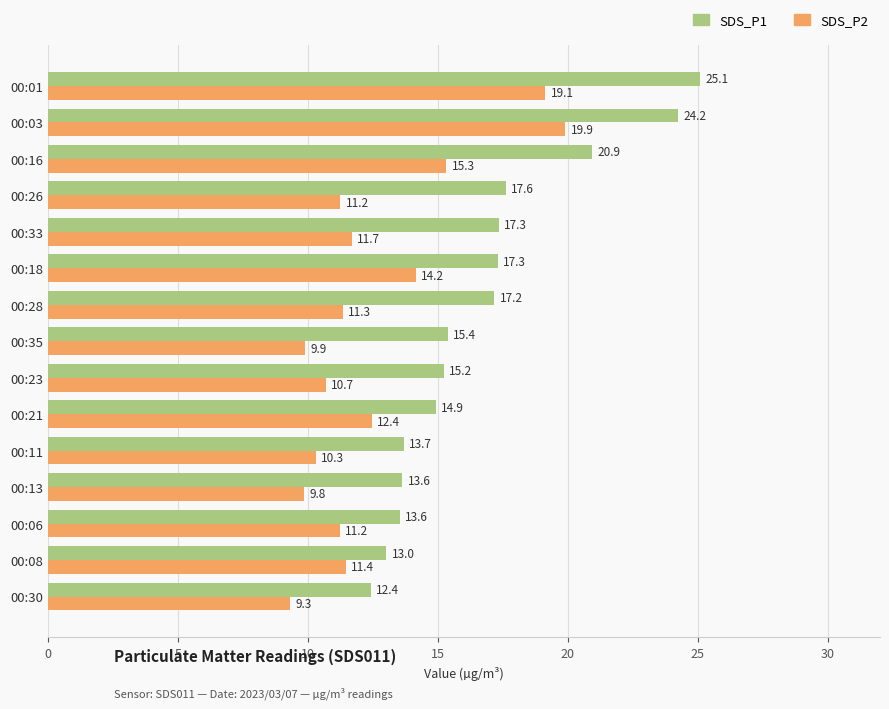

How many data points in SDS_P1 are above 15?

9